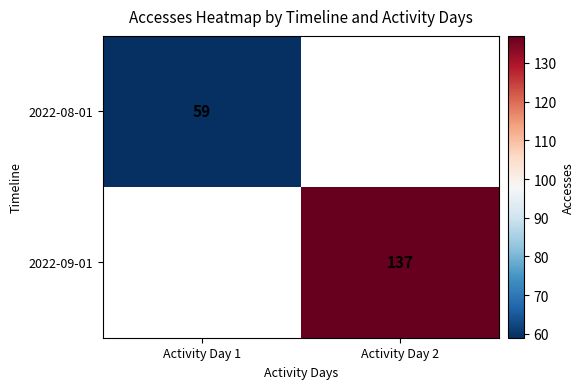

The value of 2022-08-01 at Activity Day 1 is 36. True or false?

False